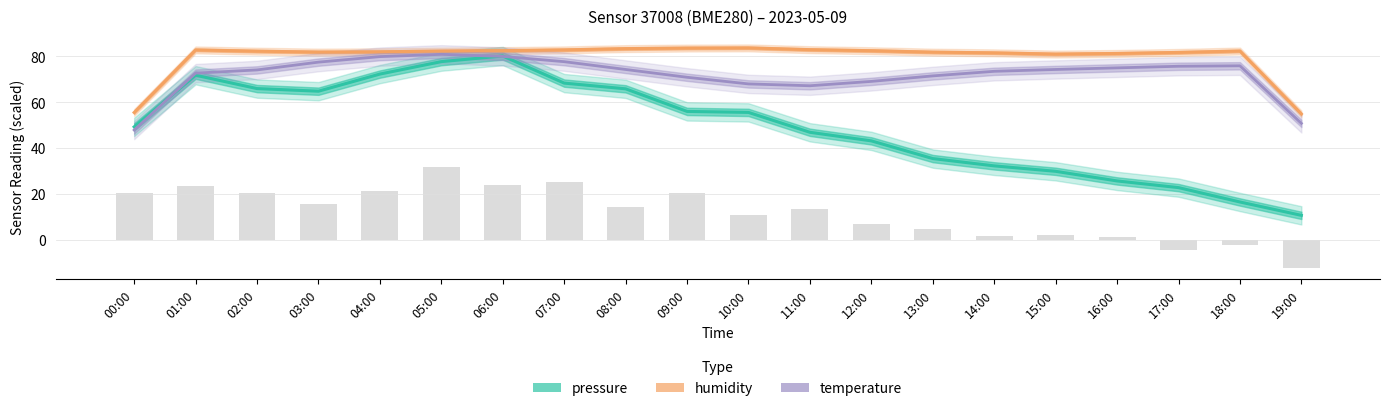

What position from the left is 01:00?

2